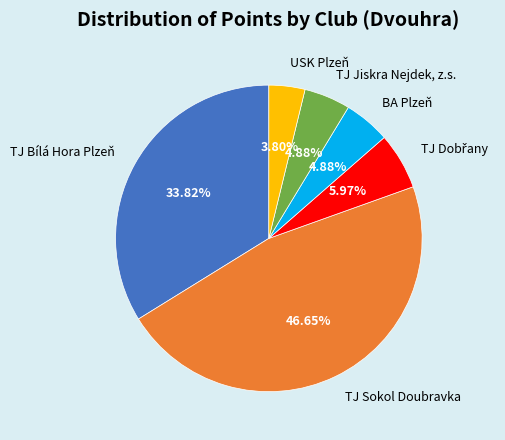

True or false: USK Plzeň accounts for 4% of the total.

True